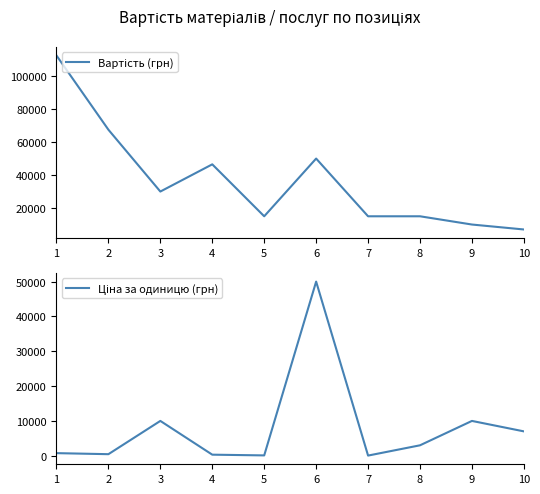

Rank the categories by Ціна за одиницю (грн) value from highest to lowest.

6, 3, 9, 10, 8, 1, 2, 4, 5, 7